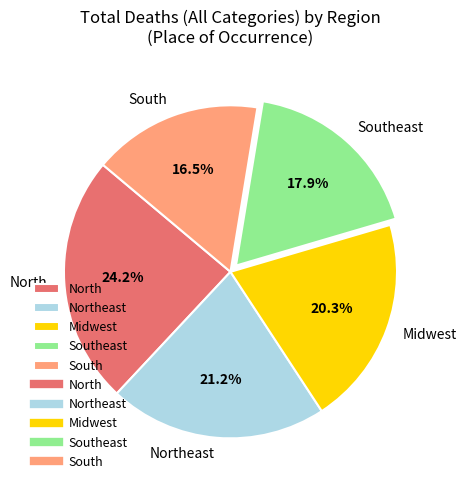

How many slices are in this pie chart?

5